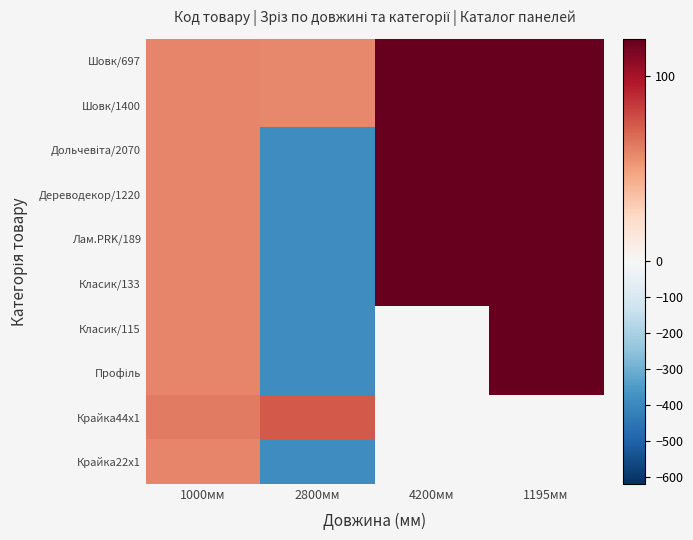

What is the difference between the second highest and minimum values in the Дольчевіта/2070 series?

515.6